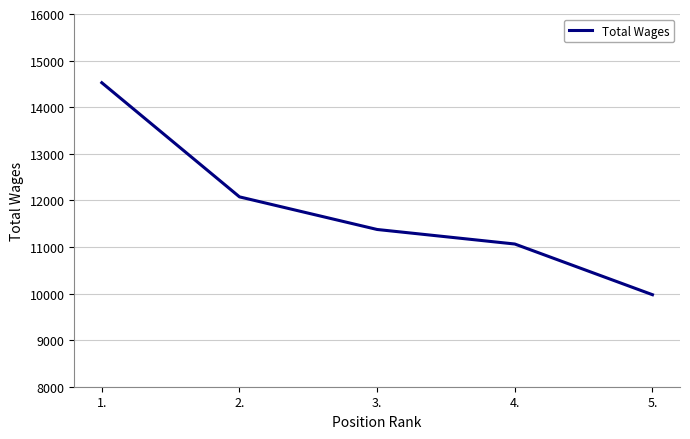

What is the average value?

11803